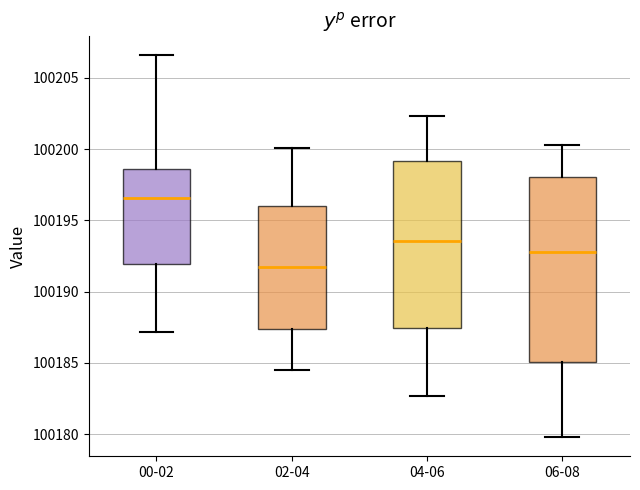

Reading left to right, read every box against the y-axis: the position of its median line, the range the box covers, and the ends of its whiskers. The values are not printed on the chart, so give them approximately, as read against the axis.

00-02: median 100196.5, box 100192.0 to 100198.5, whiskers 100187.0 to 100206.5
02-04: median 100192.0, box 100187.5 to 100196.0, whiskers 100184.5 to 100200.0
04-06: median 100193.5, box 100187.5 to 100199.0, whiskers 100182.5 to 100202.5
06-08: median 100193.0, box 100185.0 to 100198.0, whiskers 100180.0 to 100200.5